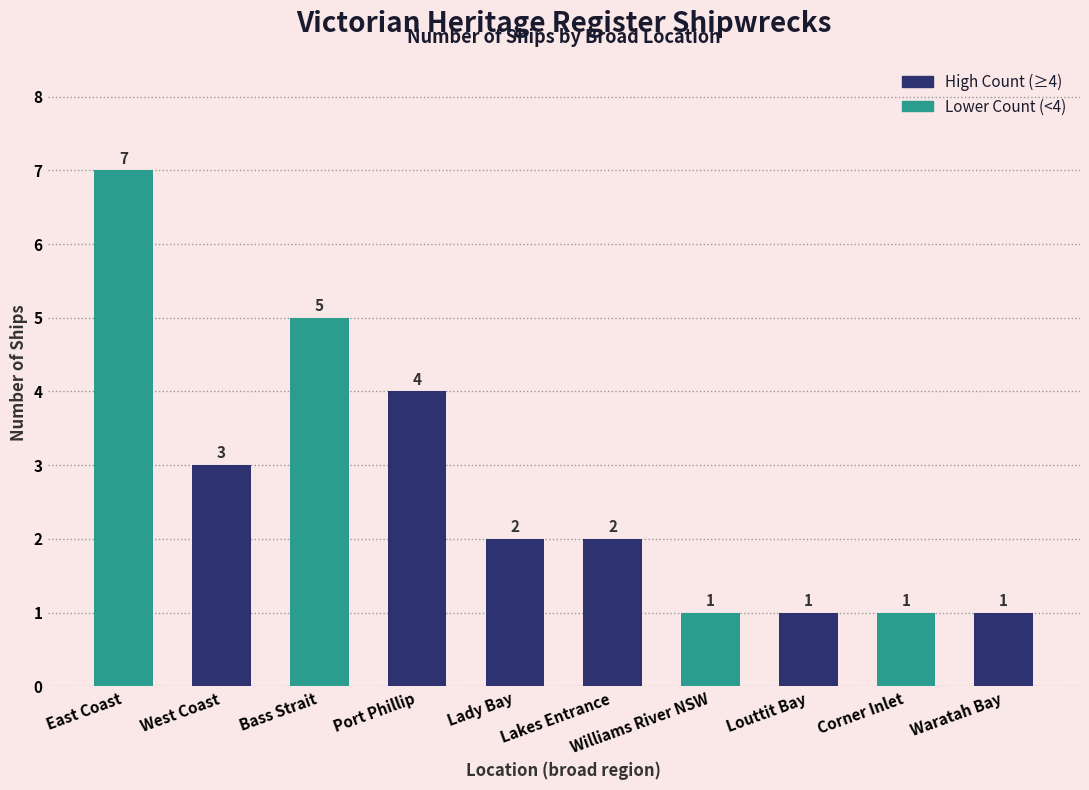

Is it true that the value at Port Phillip is 4?

True